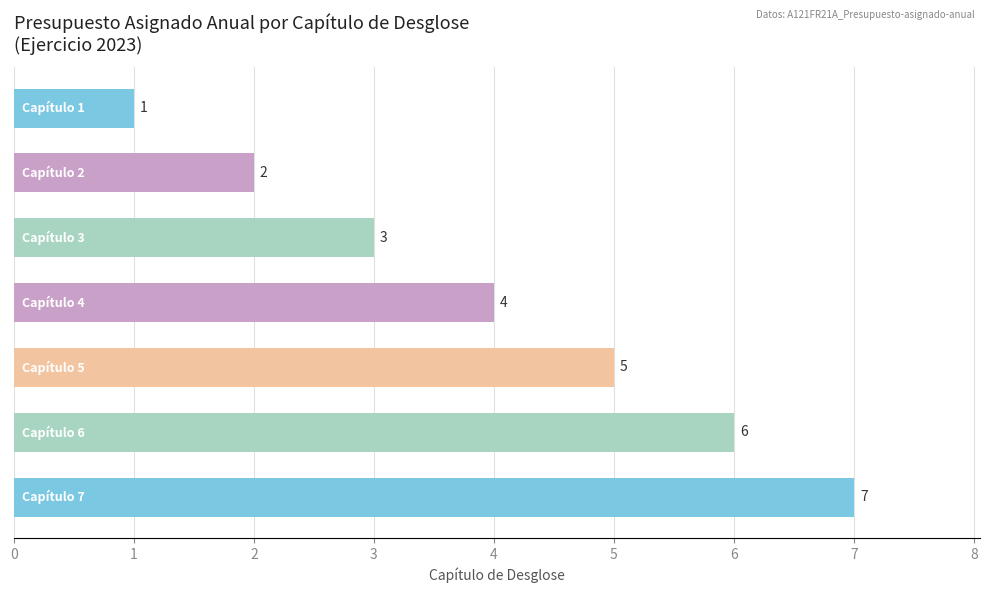

Count the values in the range 2 to 6.

5